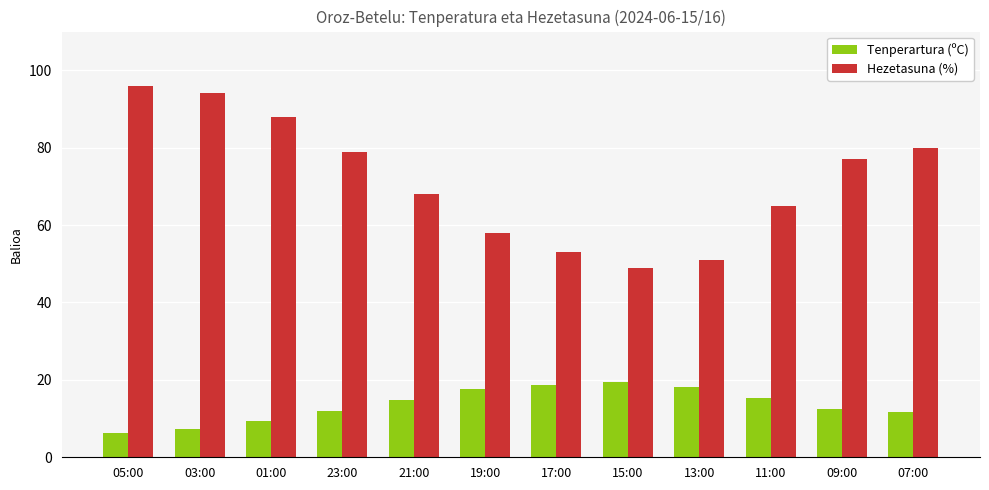

Which category has the lowest value in the Hezetasuna (%) series?

15:00